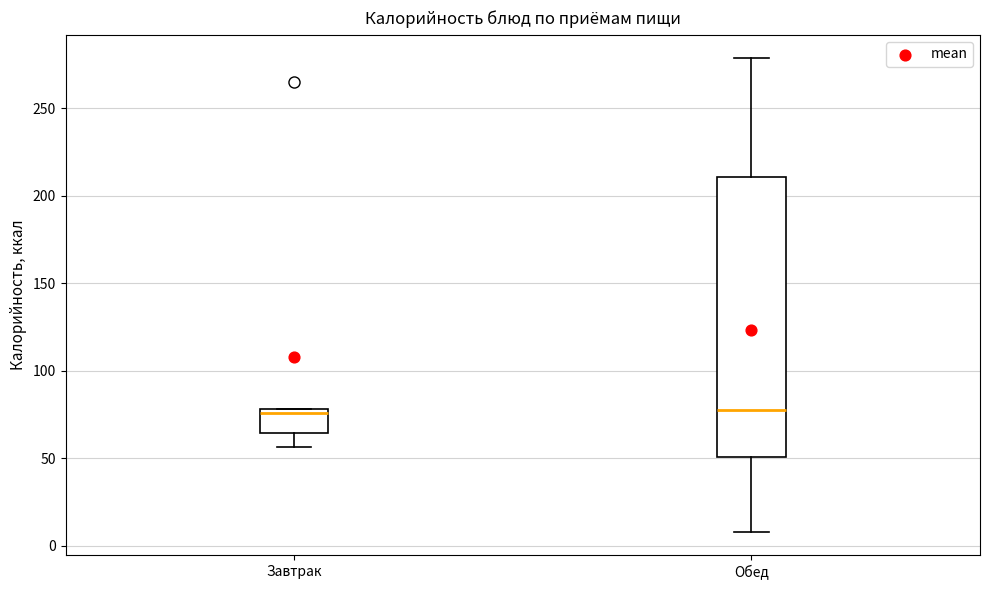

Reading left to right, read every box against the y-axis: the position of its median line, the range the box covers, and the ends of its whiskers. The values are not printed on the chart, so give them approximately, as read against the axis.

Завтрак: median 75, box 65 to 80, whiskers 55 to 80
Обед: median 80, box 50 to 210, whiskers 10 to 280